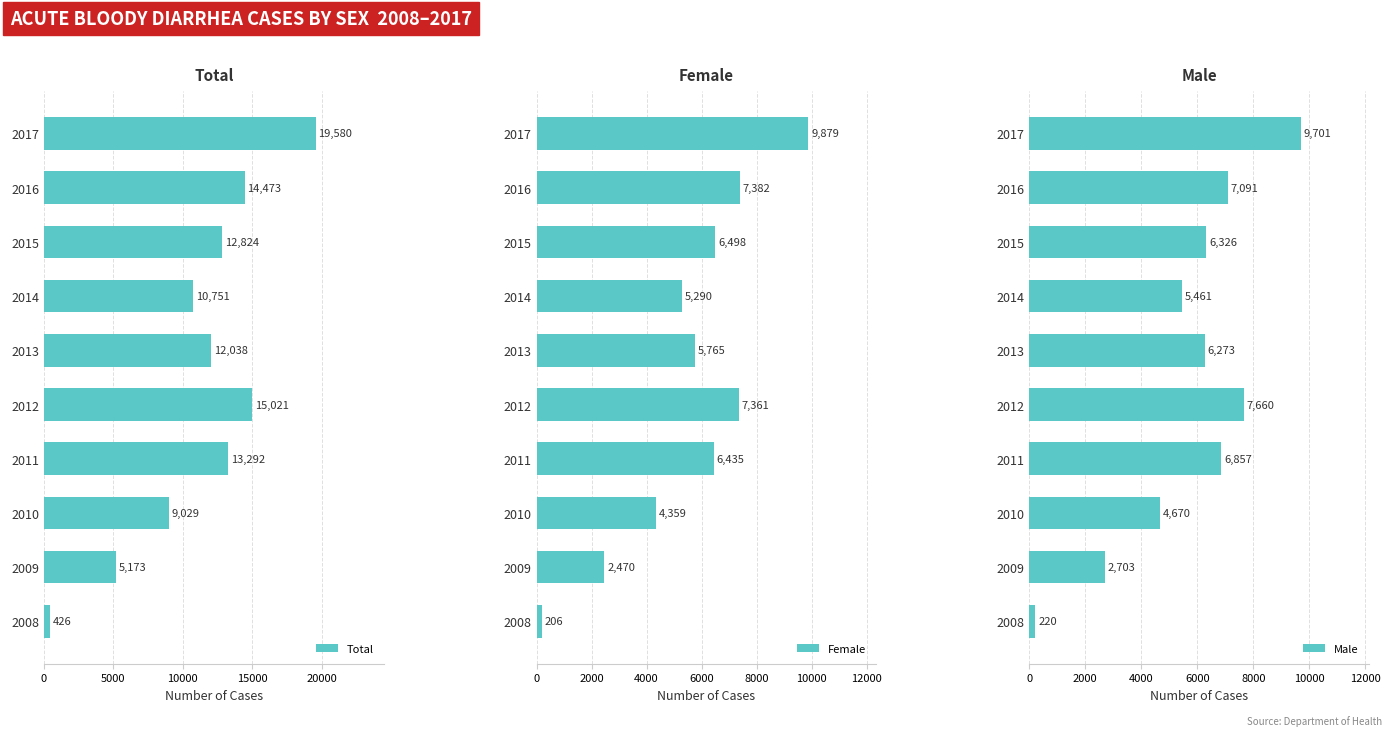

What is the smallest value displayed?

206